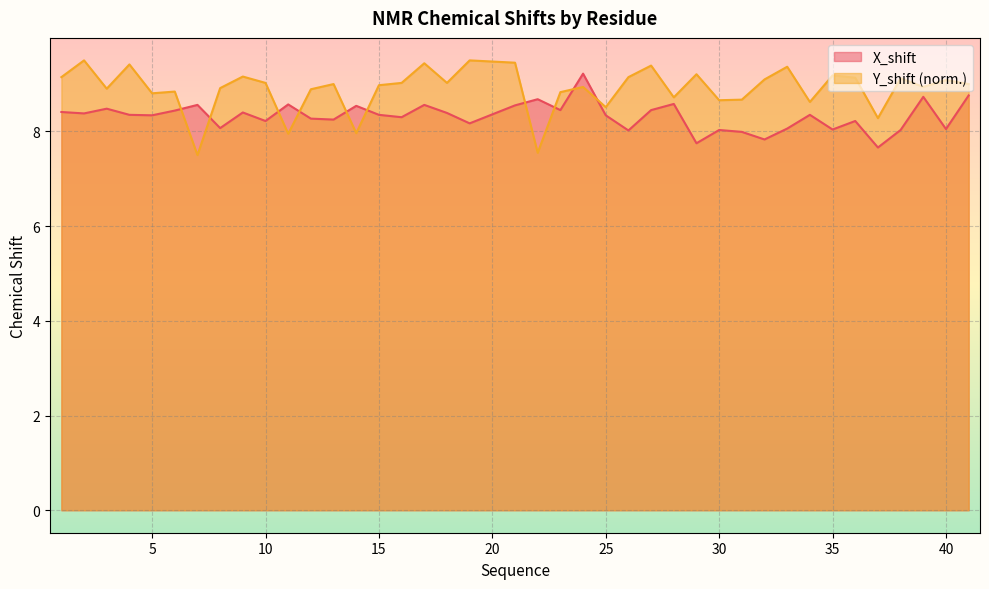

What is the minimum value for Y_shift?

7.5